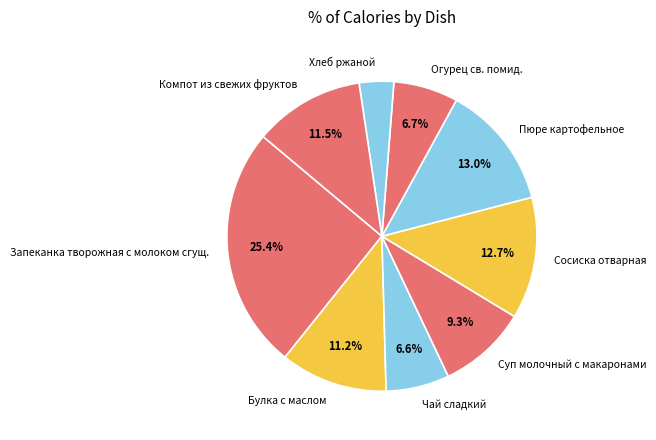

Approximately how many times larger is the value at Сосиска отварная compared to Суп молочный с макаронами?

1.4